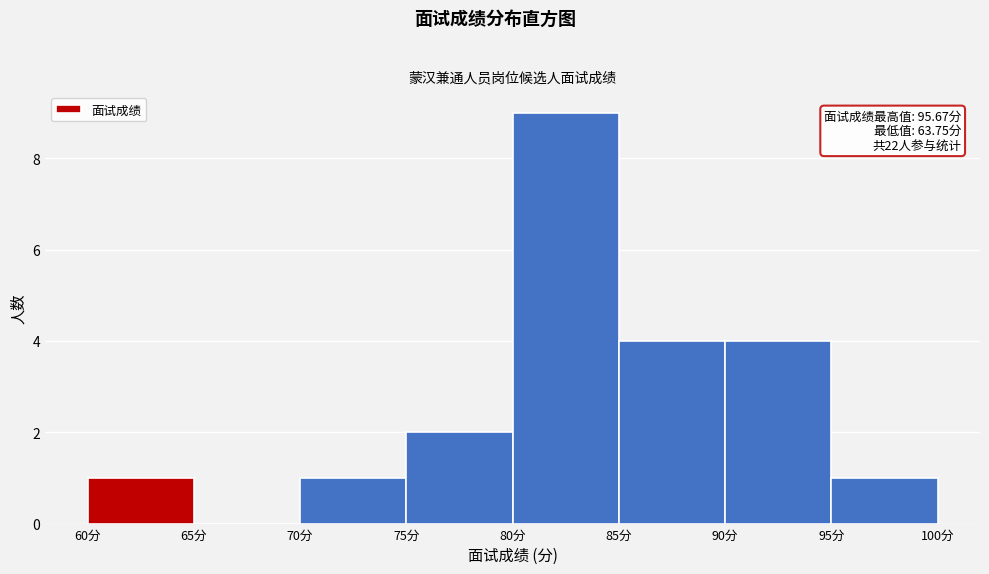

Over which range of the x-axis is the bar tallest?

80 to 85